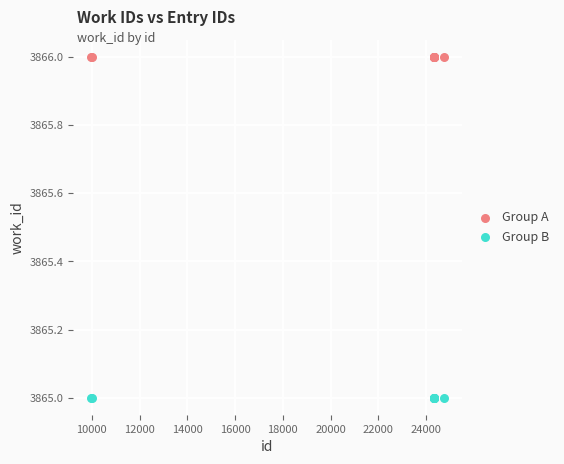

Which series reaches the minimum Y coordinate?

Group B